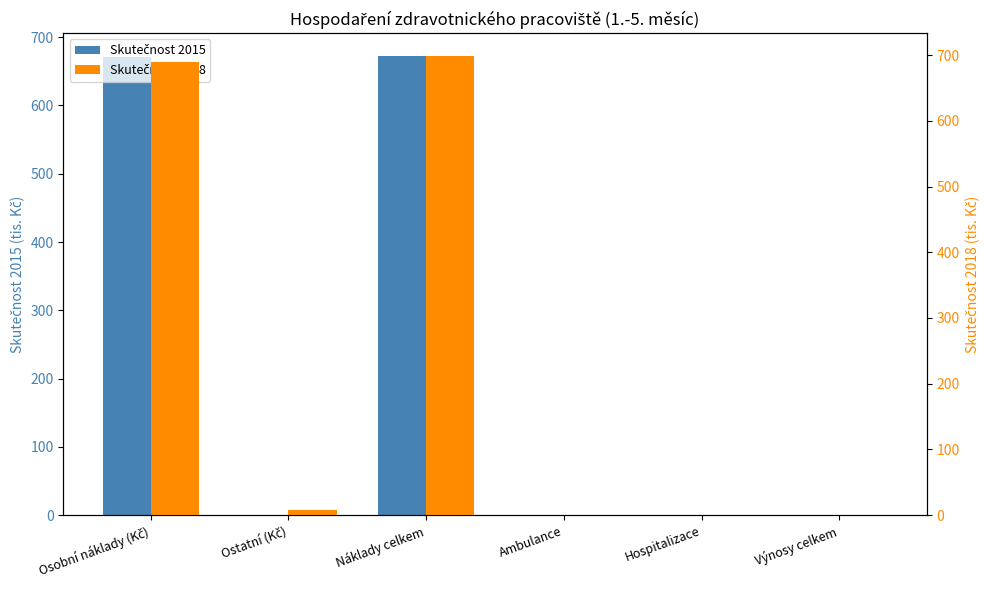

How many groups of bars are there?

6